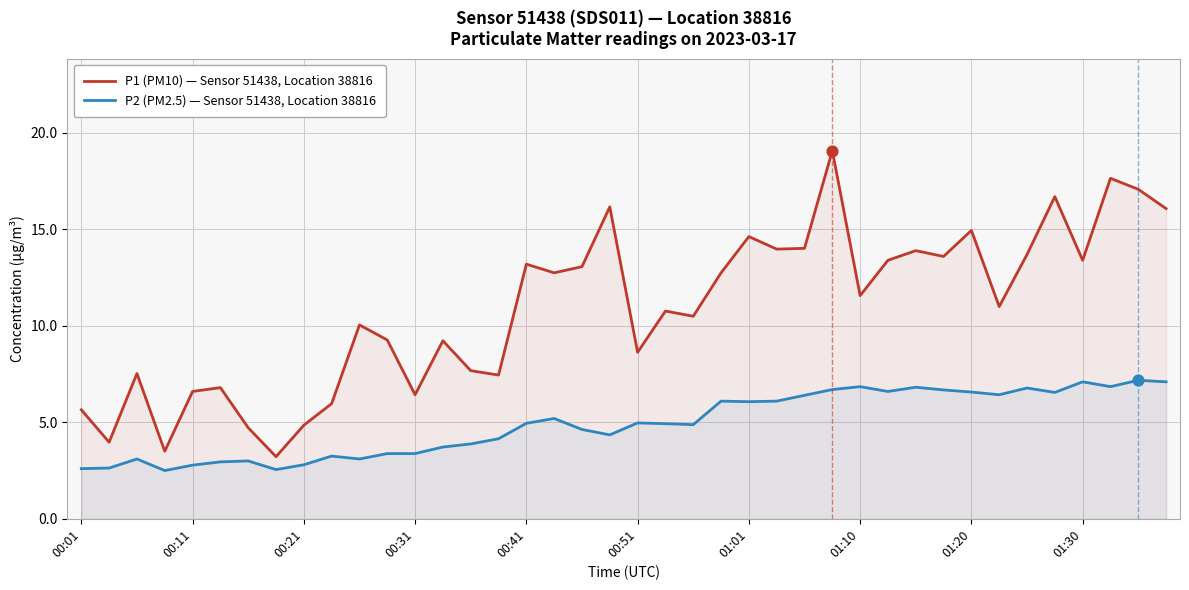

Which series has the largest total across all categories?

P1 (PM10) — Sensor 51438, Location 38816